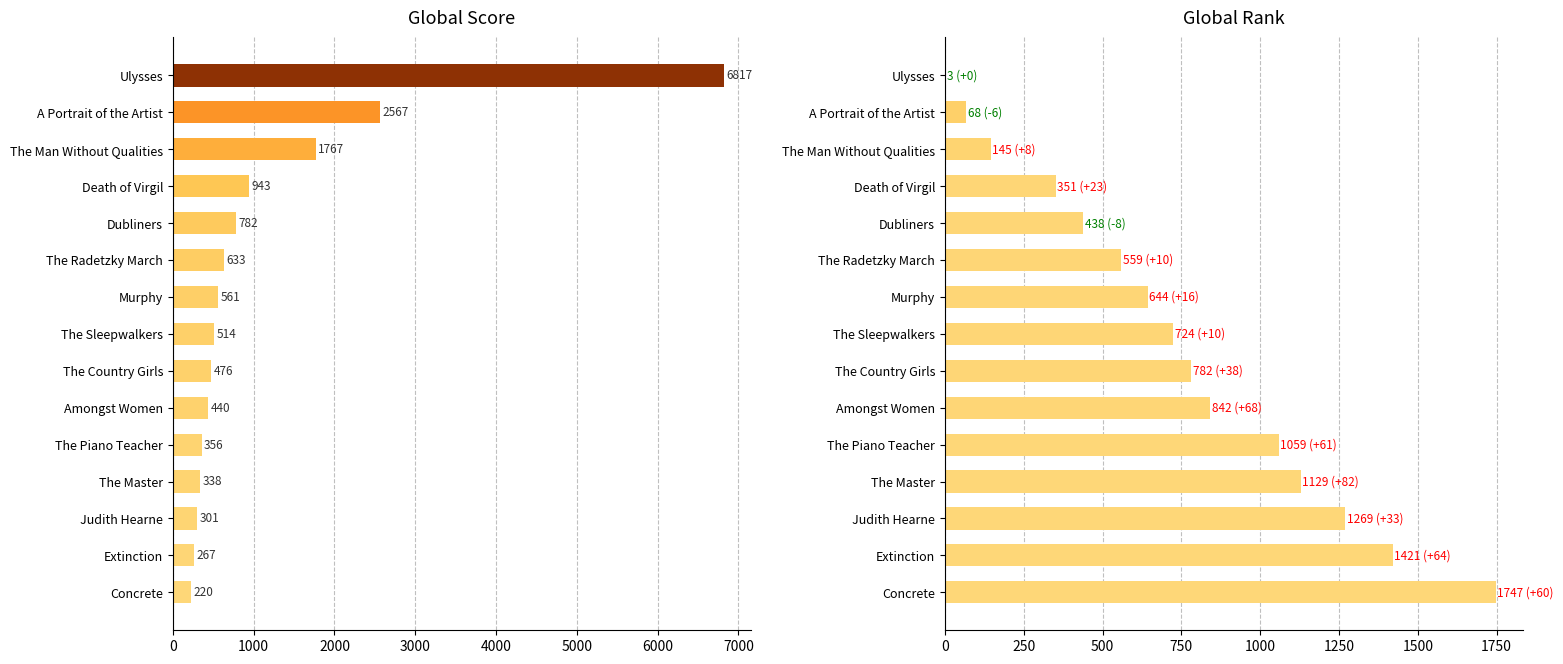

What position from the left is The Master?

12